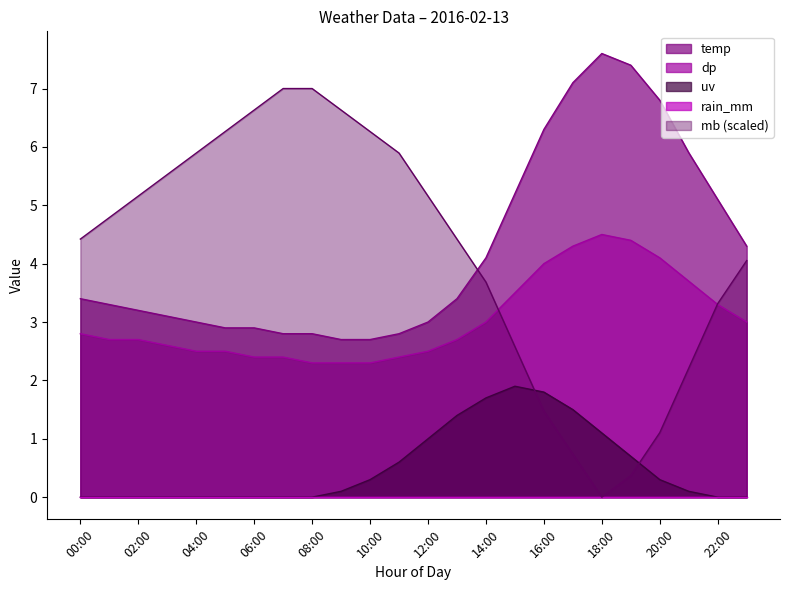

How many values in the mb series are below 4?

9